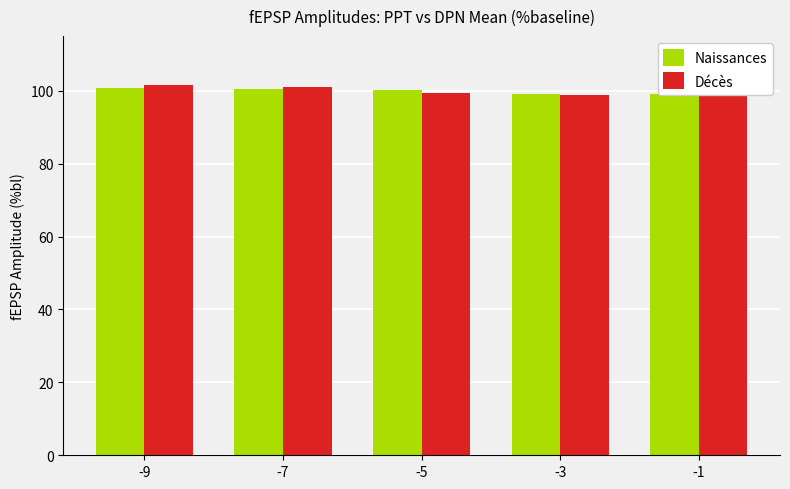

How many groups of bars are there?

5